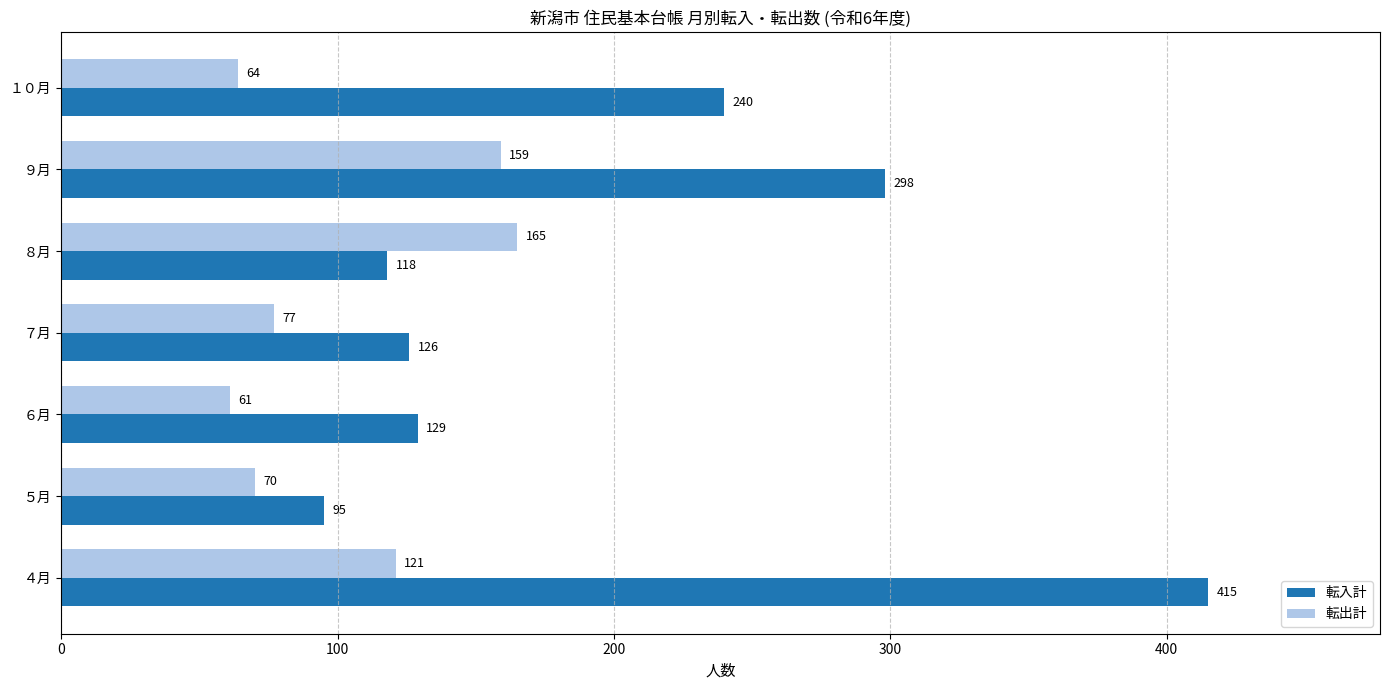

Count the number of data series in this chart.

2